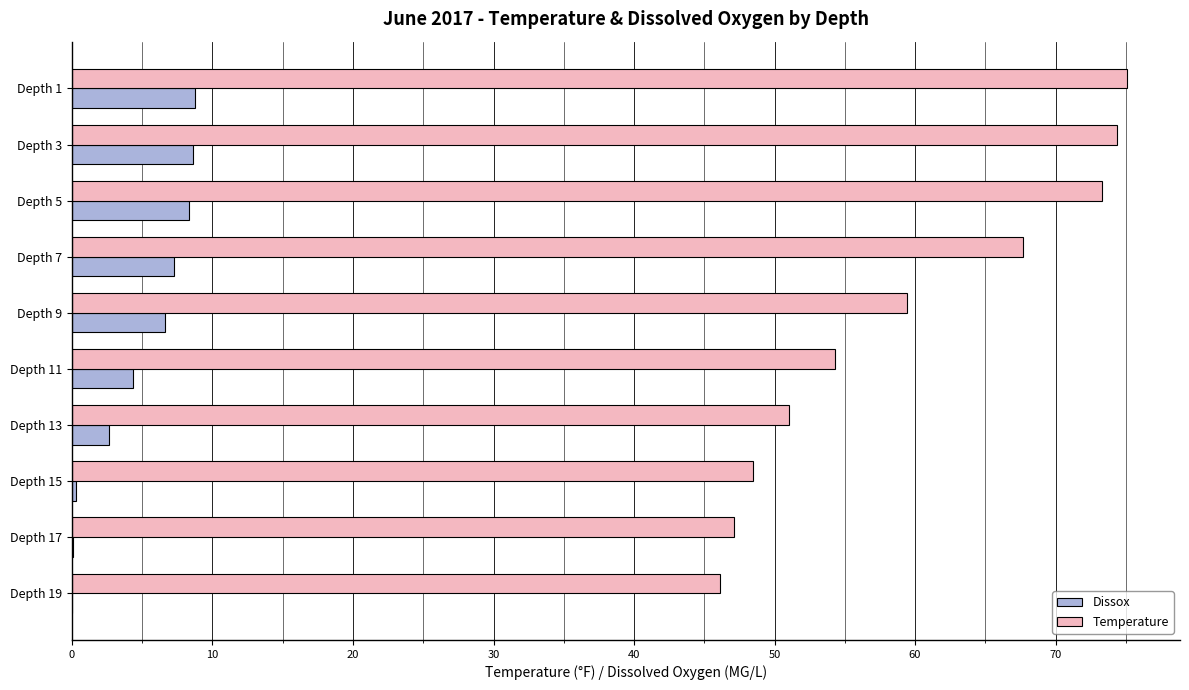

Is it true that Temperature equals 74.4 at Depth 3?

True